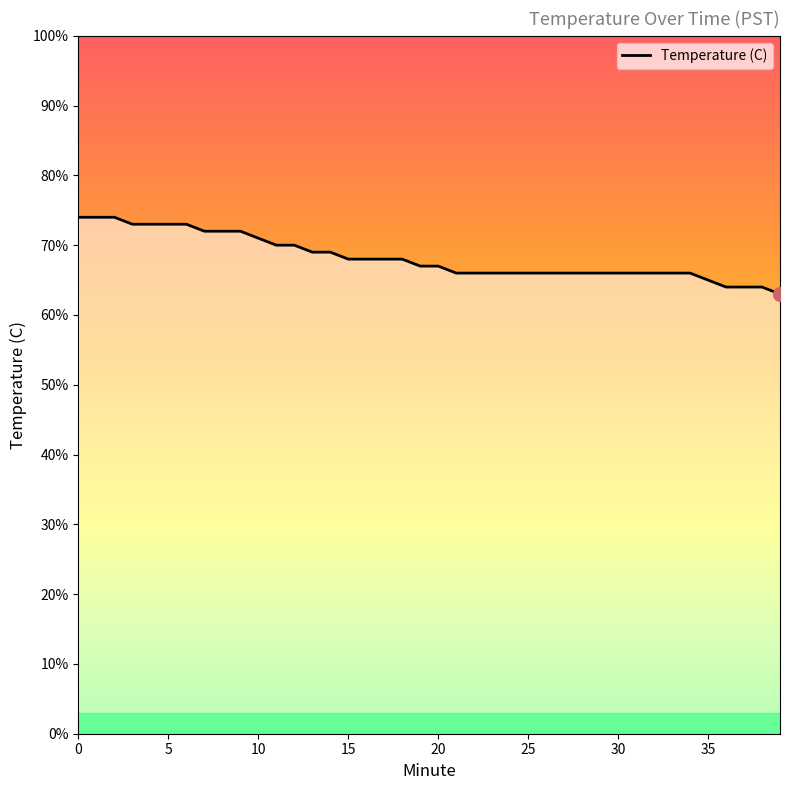

The value at 34 is 9.3. True or false?

False